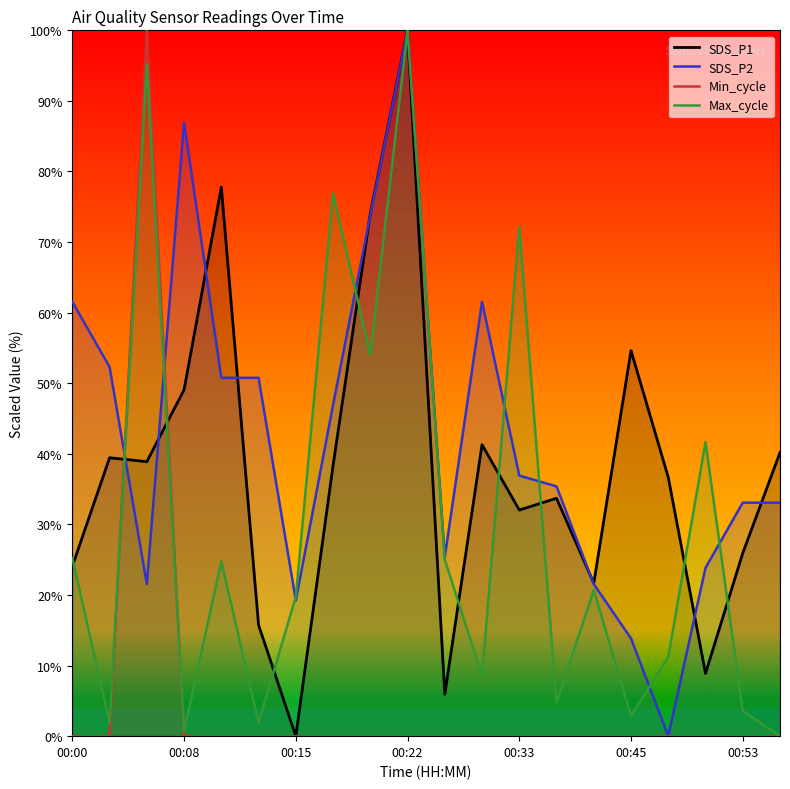

At which category is the sum across all series the highest?

00:22